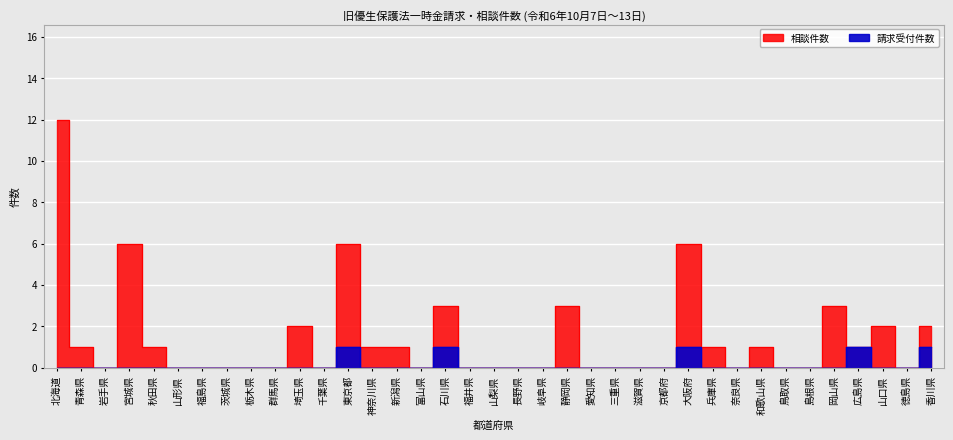

True or false: 請求受付件数 and 相談件数 intersect in this chart.

False